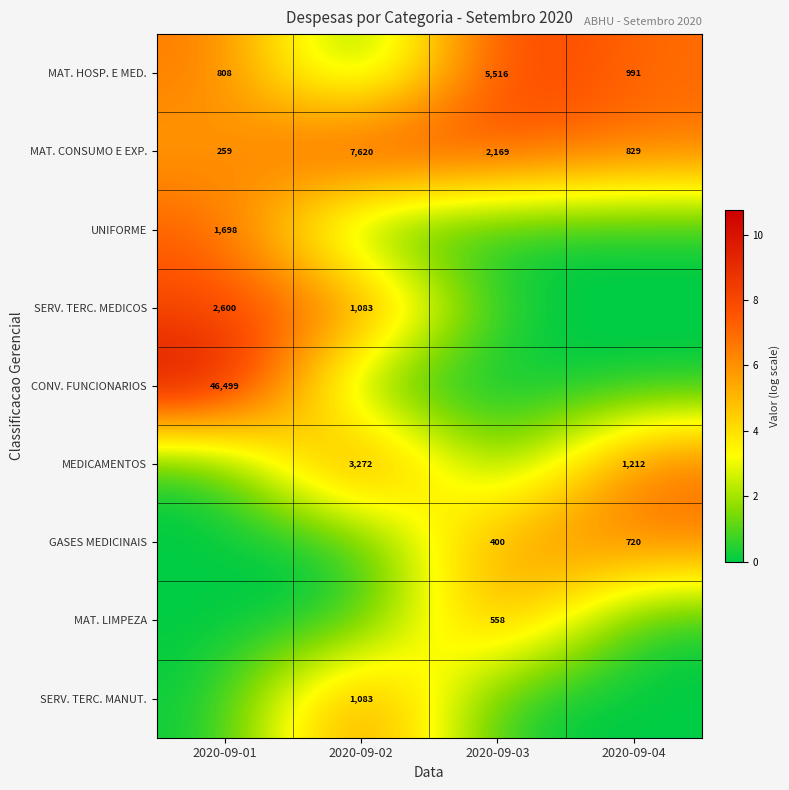

How many data points in MAT. CONSUMO E EXP. are less than 2169?

2